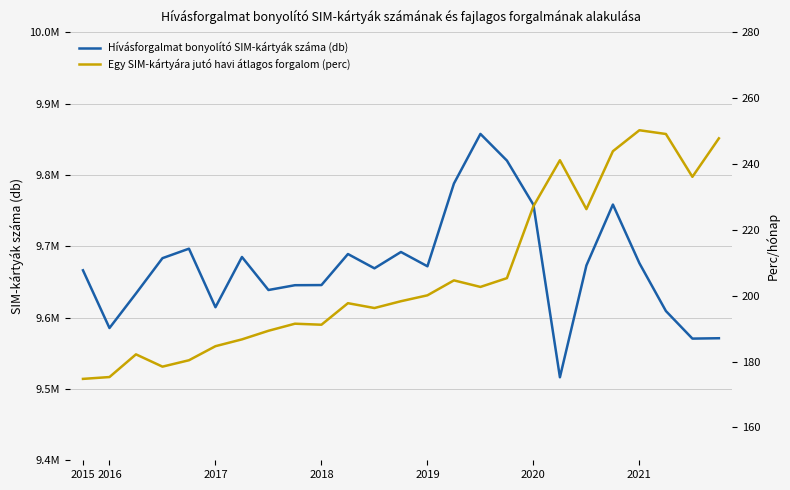

At how many categories does at least one series exceed 9001543?

25